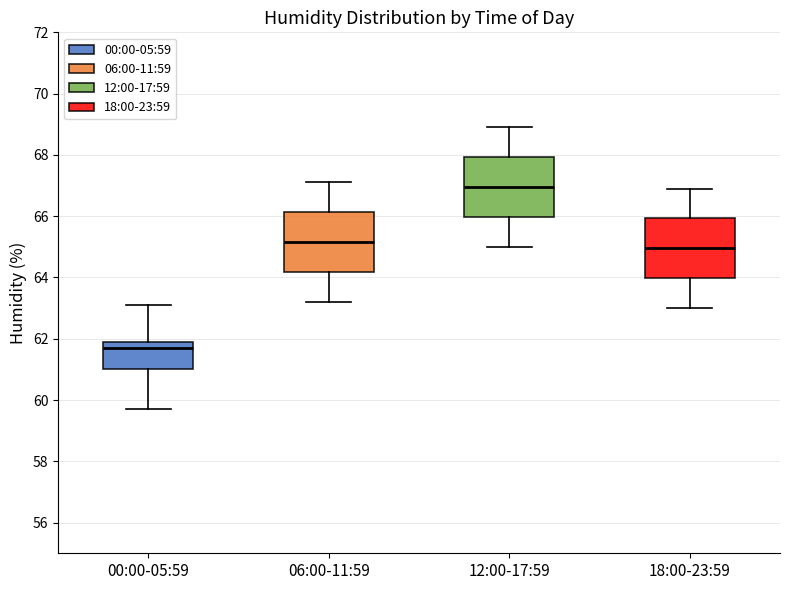

Which box has the highest median line?

12:00-17:59